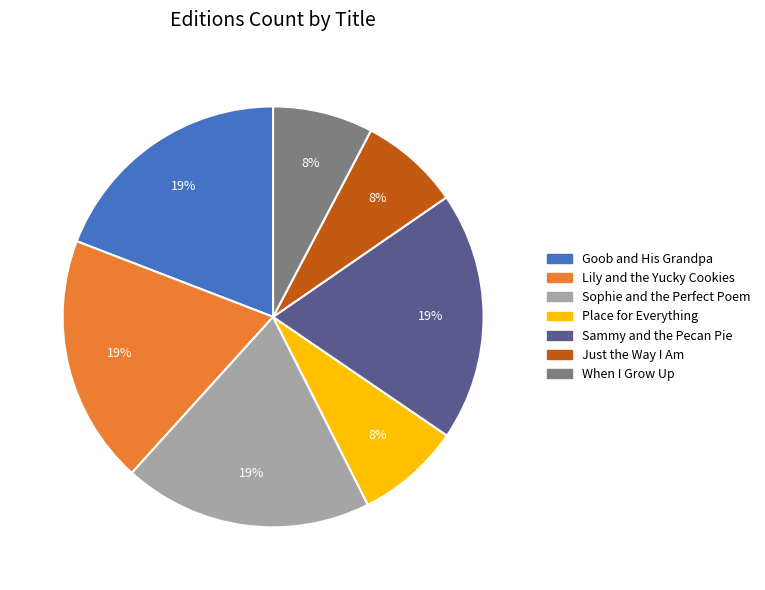

Between Place for Everything and Sammy and the Pecan Pie, which is larger?

Sammy and the Pecan Pie